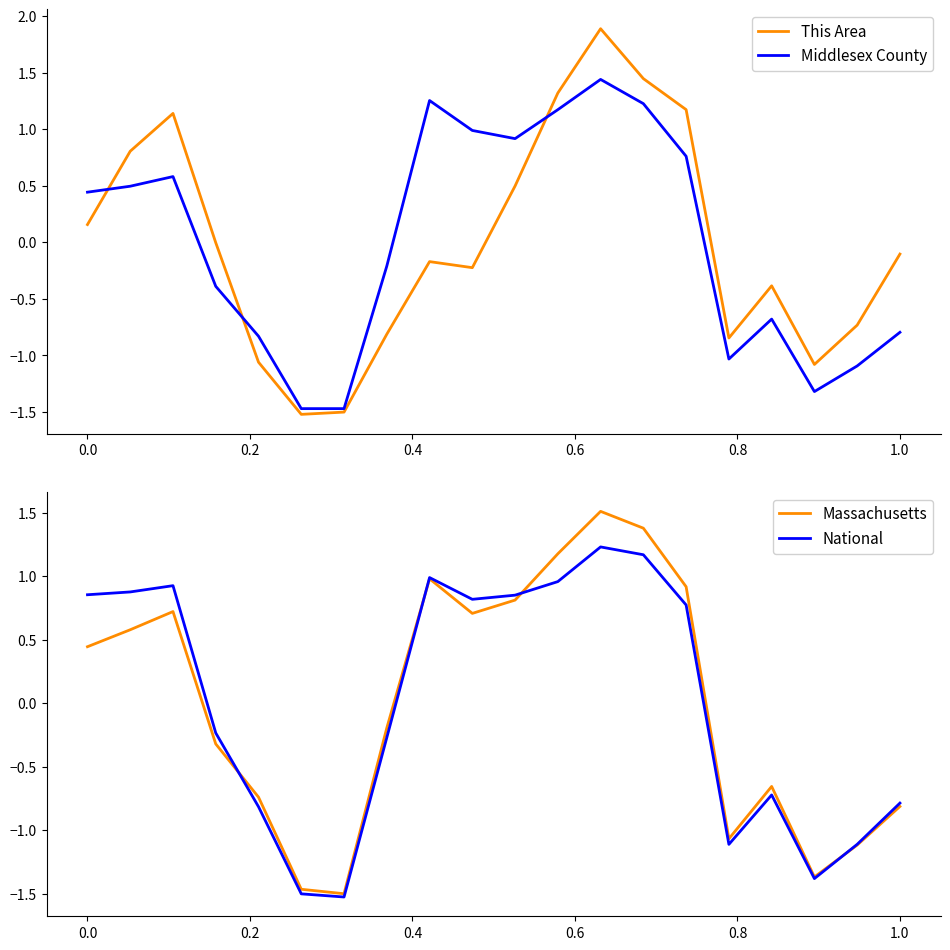

What is the highest value of the This Area series?

1.9